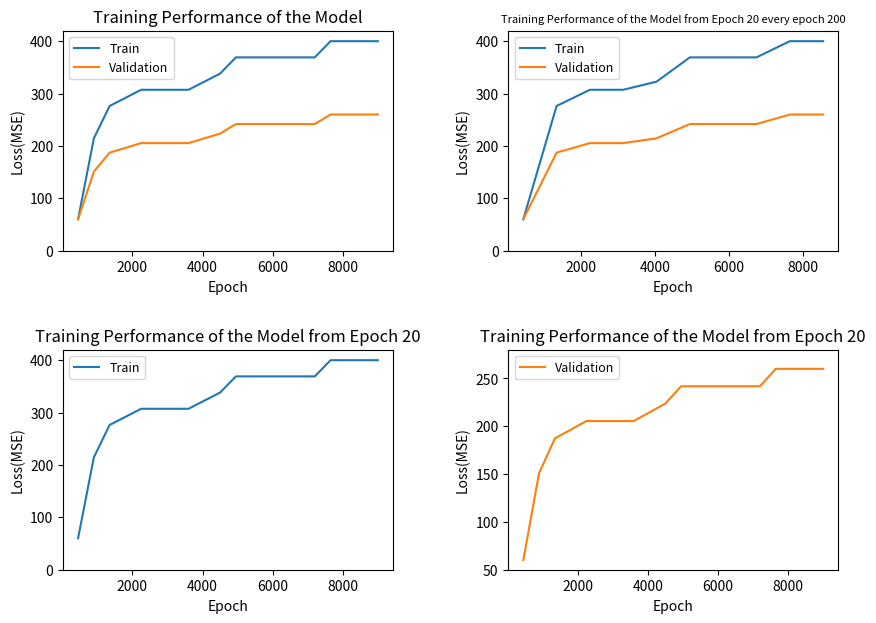

True or false: Validation and Train intersect in this chart.

False